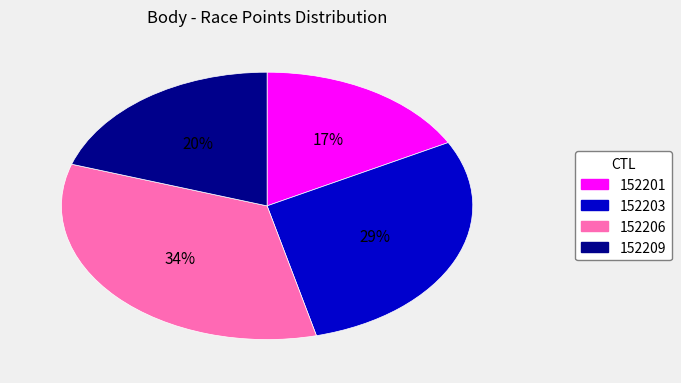

To the nearest percent, what is the combined percentage of 152209 and 152201?

37%